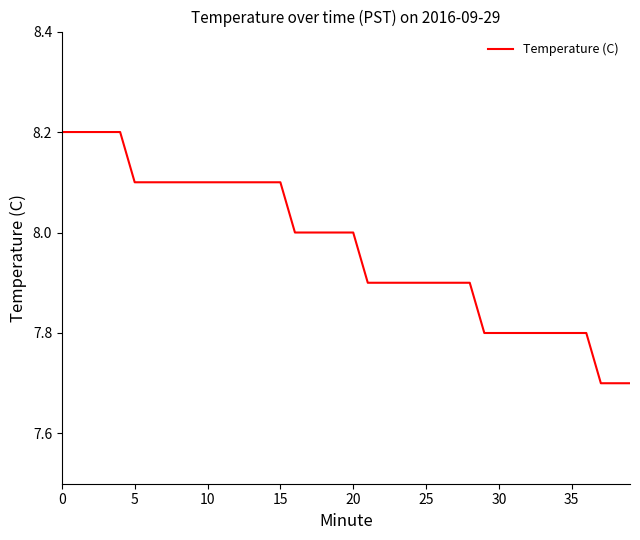

What is the maximum value shown in the chart?

8.2